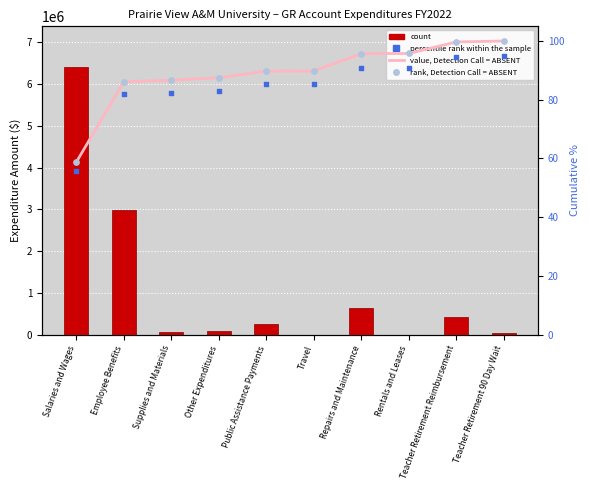

At which category is the sum across all series the highest?

Salaries and Wages